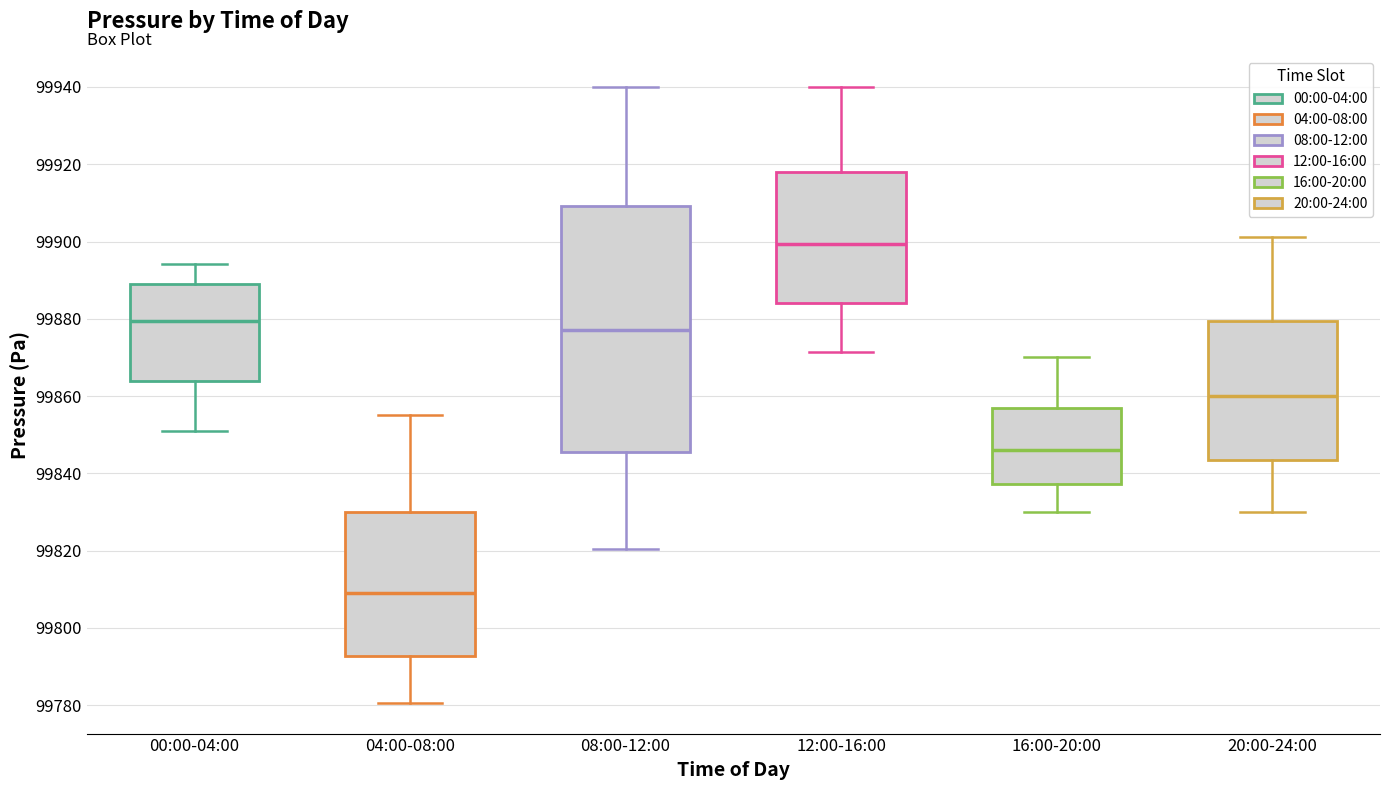

Comparing the boxes themselves (not the whiskers), which one is the tallest?

08:00-12:00